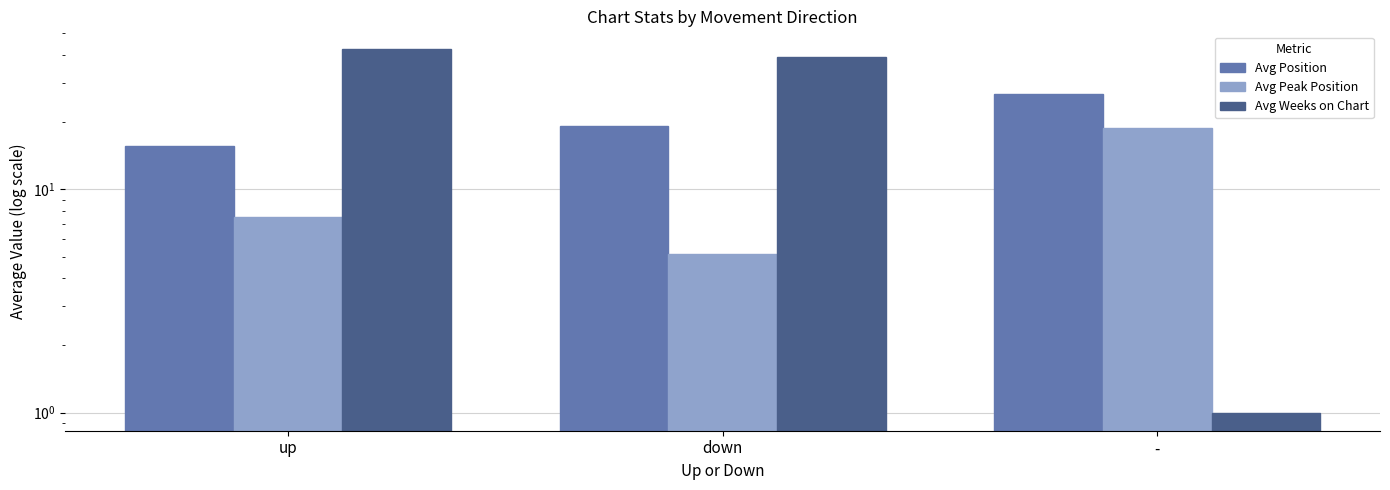

What is the label of the 2nd bar from the left?

down